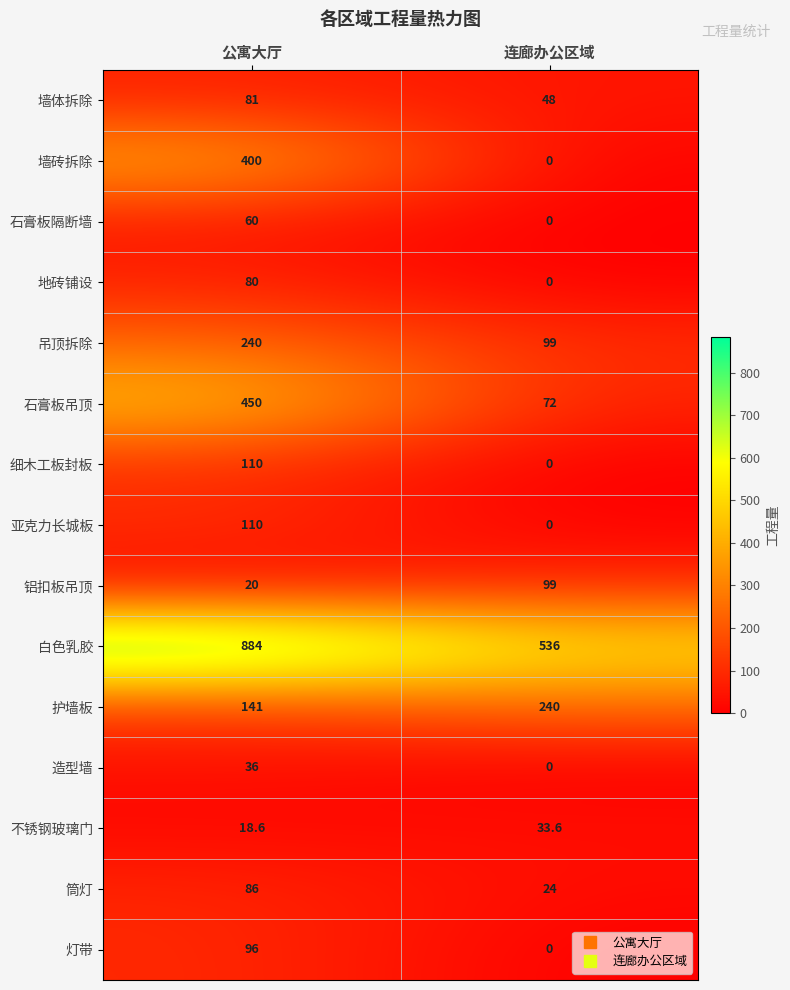

At which category does the chart reach its minimum across all series?

连廊办公区域